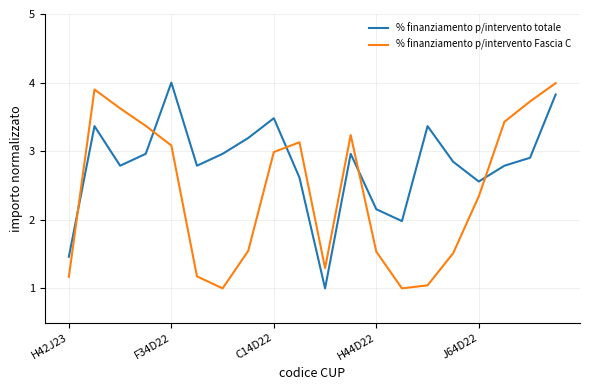

What is the difference between the maximum and minimum values in the % finanziamento p/intervento Fascia C series?

3.0